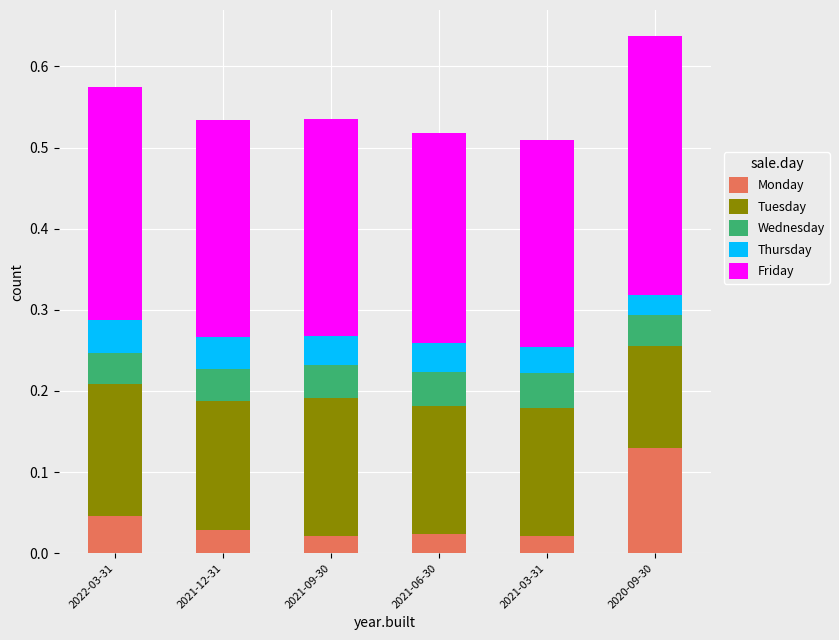

What is the total value across all series at 2021-12-31?

0.5